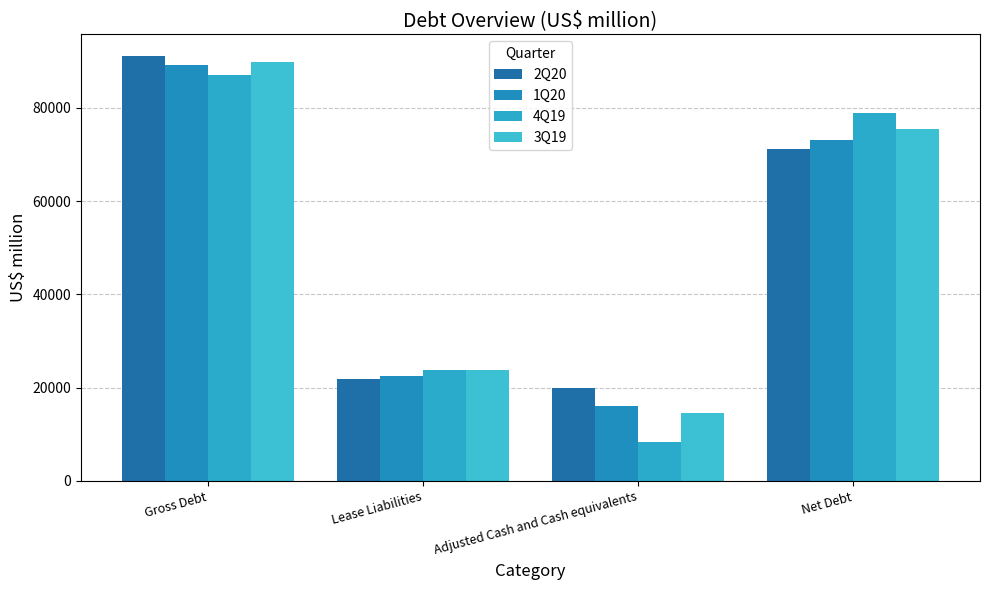

List the labels in order of 4Q19 value, largest first.

Gross Debt, Net Debt, Lease Liabilities, Adjusted Cash and Cash equivalents